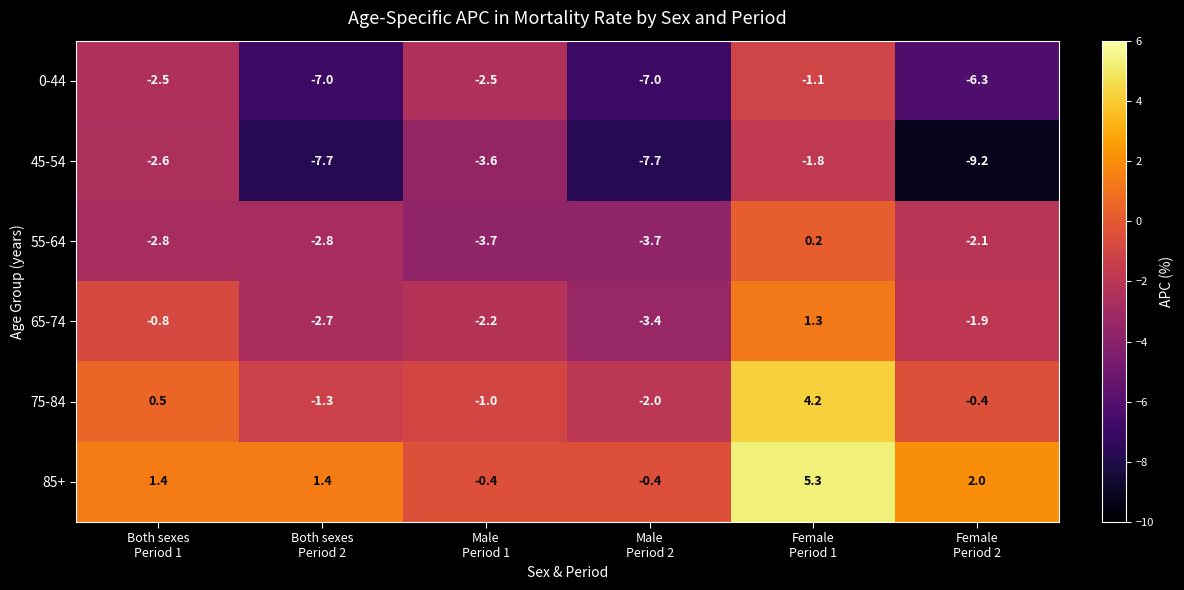

Which series has the widest spread of values?

45-54